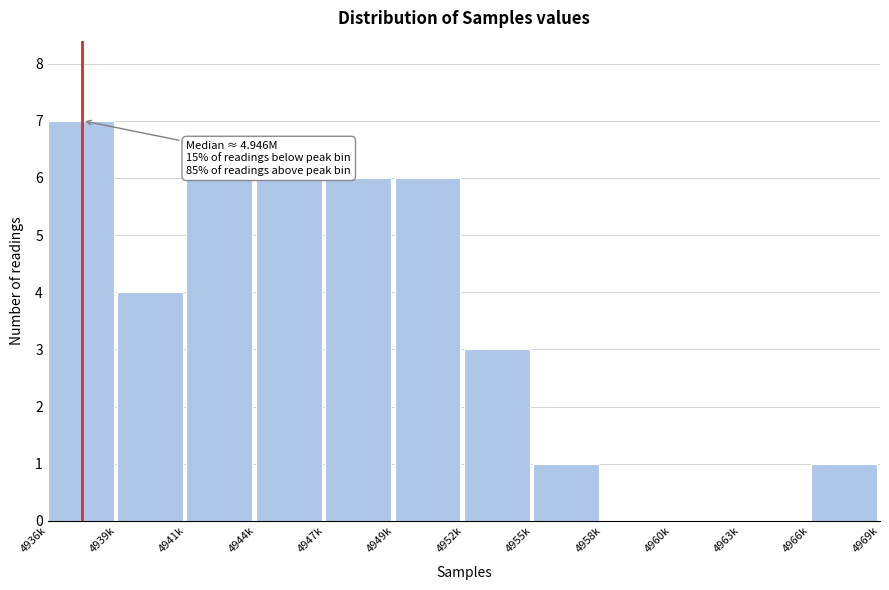

Reading left to right, what are all the values shown in this chart?

4936k=7	4939k=4	4941k=6	4944k=6	4947k=6	4949k=6	4952k=3	4955k=1	4958k=0	4960k=0	4963k=0	4966k=1